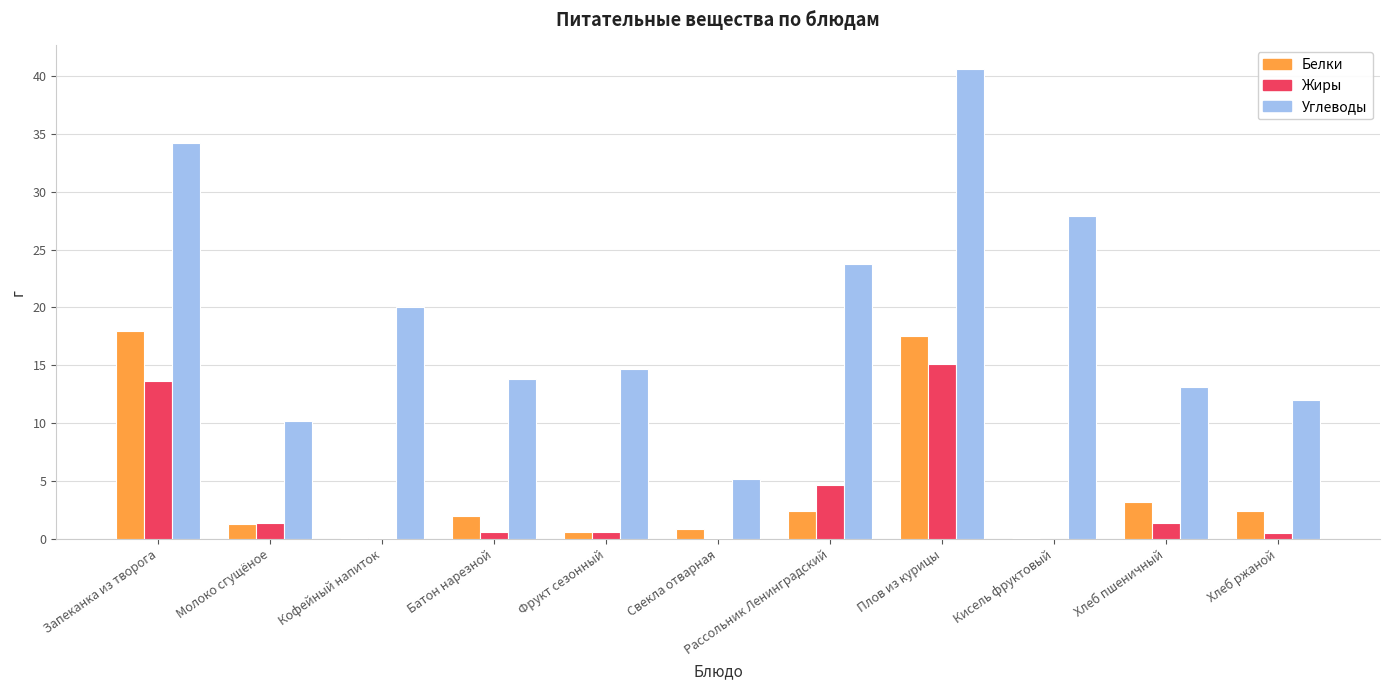

At which label does Жиры reach its peak?

Плов из курицы